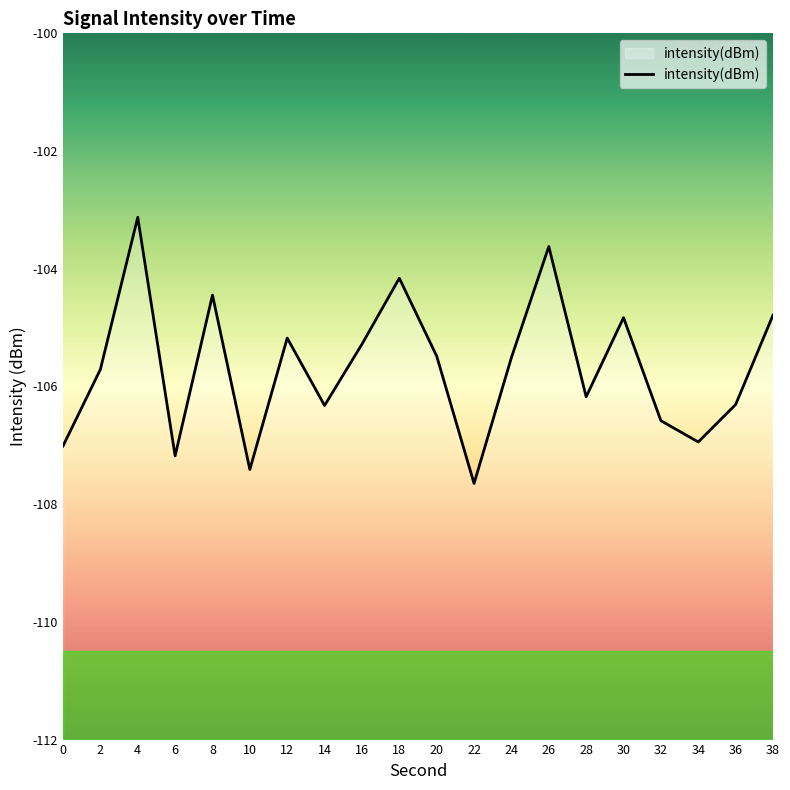

The value at 24 is -105.5. True or false?

True